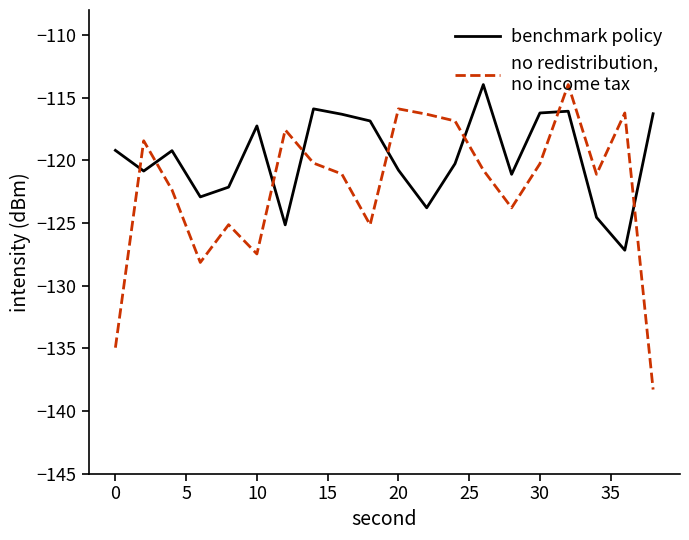

What is the greatest value displayed?

-114.0